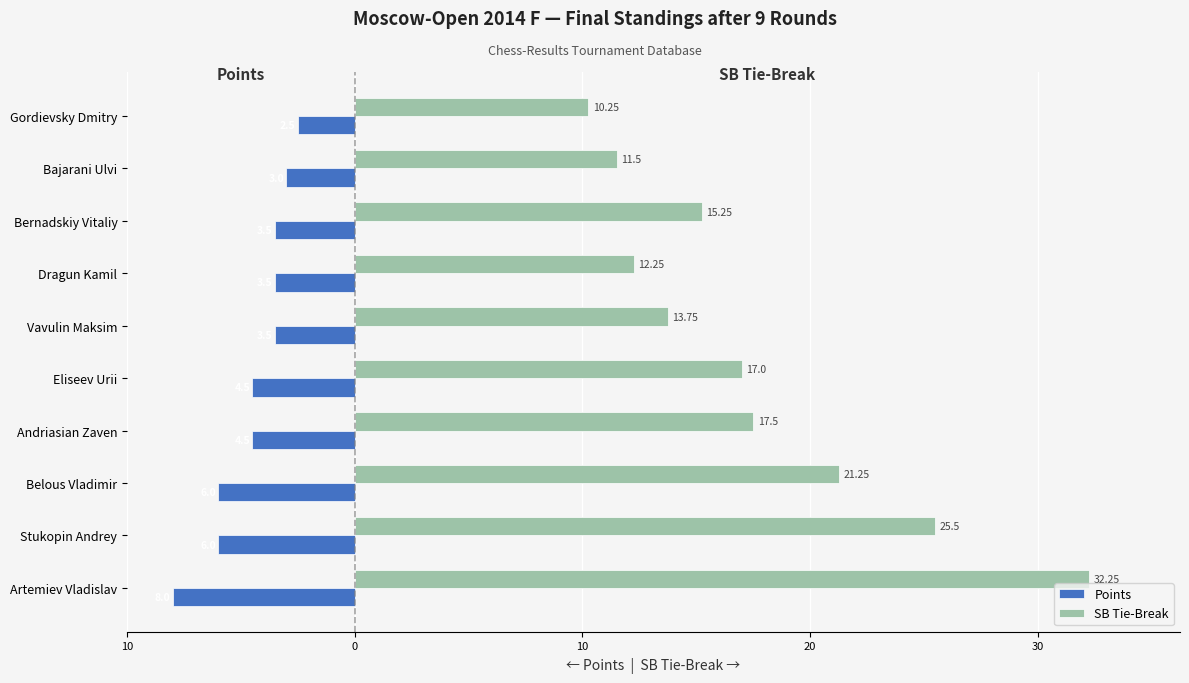

Rank the series by their maximum value, from lowest to highest.

Points, SB Tie-Break